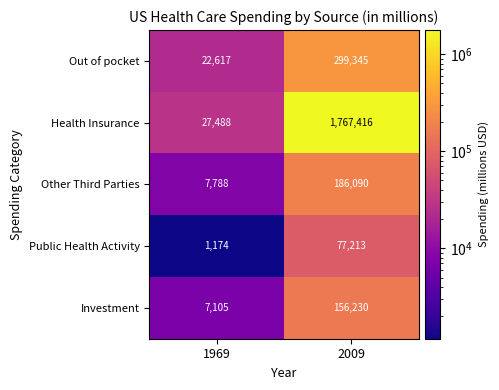

Rank the categories by Health Insurance value from lowest to highest.

1969, 2009